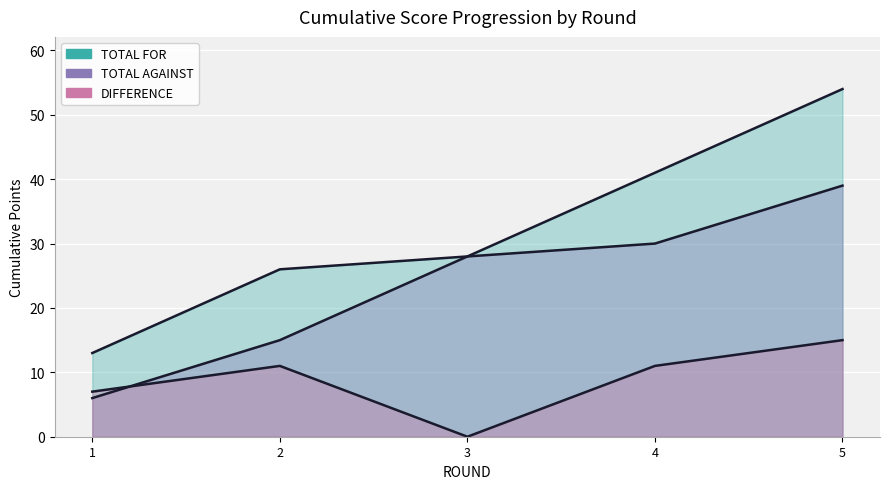

What is the difference between the maximum and second lowest values in the TOTAL AGAINST series?

24